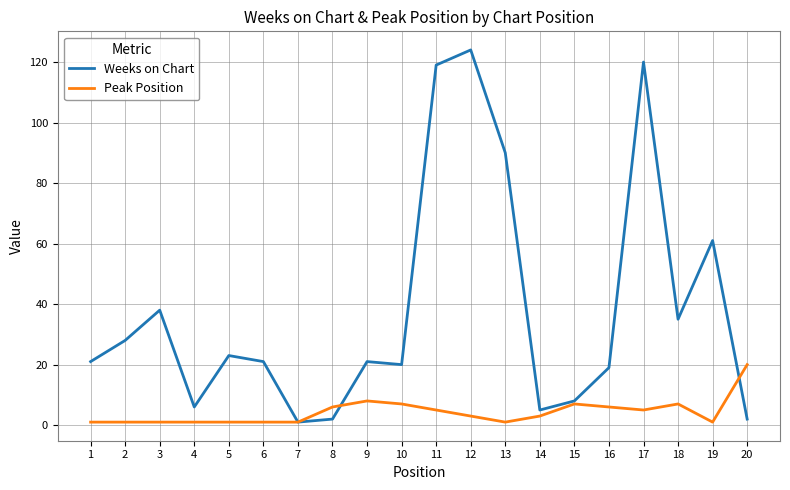

Is the value of Peak Position at 4 greater than the value of Weeks on Chart at 18?

No